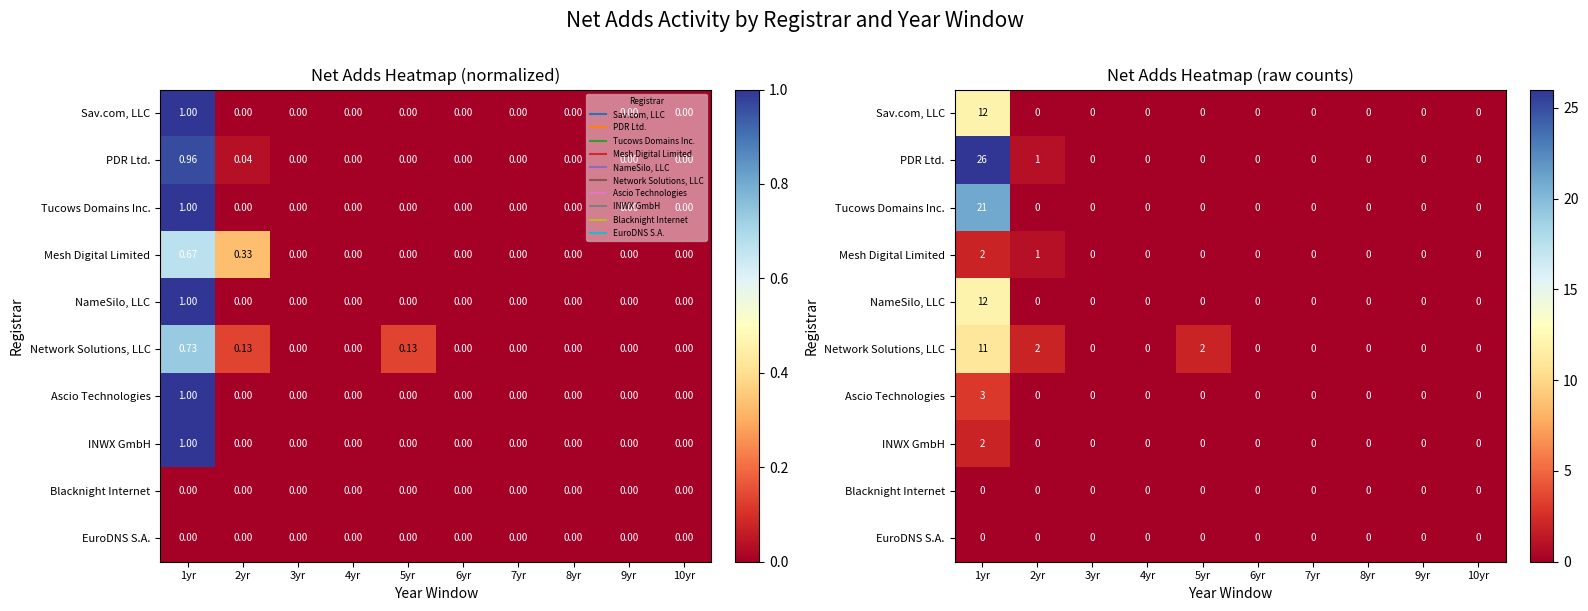

Where is Blacknight Internet nearest to the value 0?

1yr